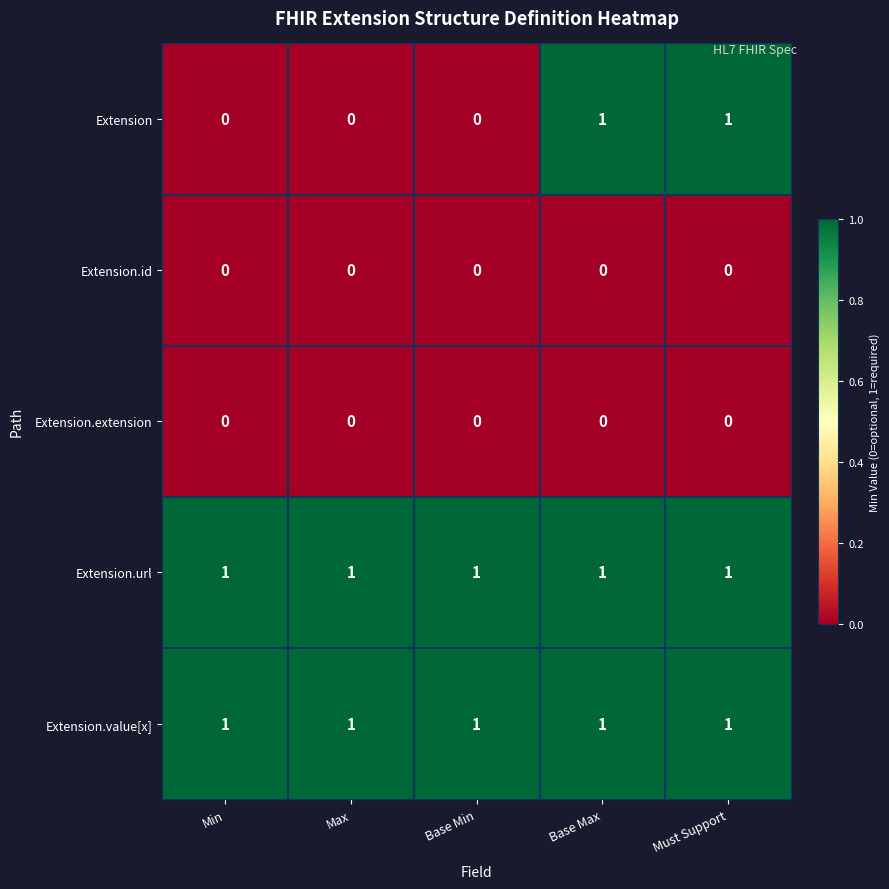

Reading left to right, list all the values displayed in this chart.

Extension: Min=0	Max=0	Base Min=0	Base Max=1	Must Support=1
Extension.id: Min=0	Max=0	Base Min=0	Base Max=0	Must Support=0
Extension.extension: Min=0	Max=0	Base Min=0	Base Max=0	Must Support=0
Extension.url: Min=1	Max=1	Base Min=1	Base Max=1	Must Support=1
Extension.value[x]: Min=1	Max=1	Base Min=1	Base Max=1	Must Support=1